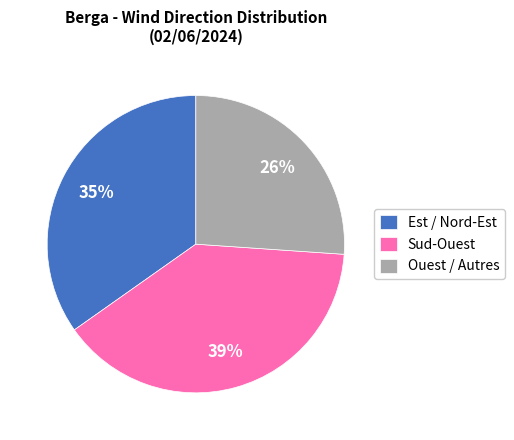

Is there any slice that represents more than half of the pie?

No